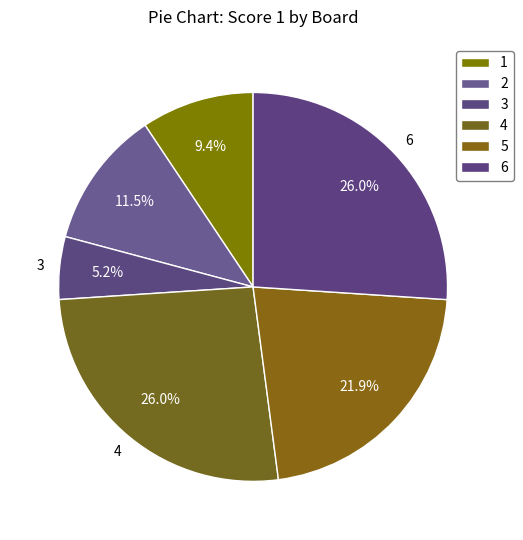

Does 5 account for over 50% of the chart?

No